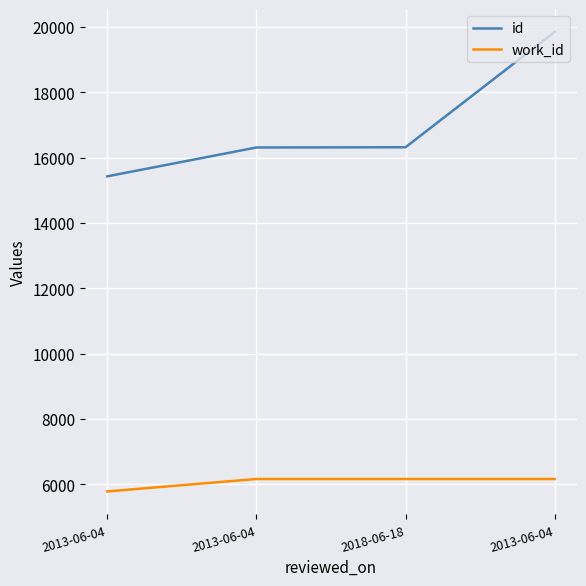

What are all the series names shown in the legend?

id, work_id